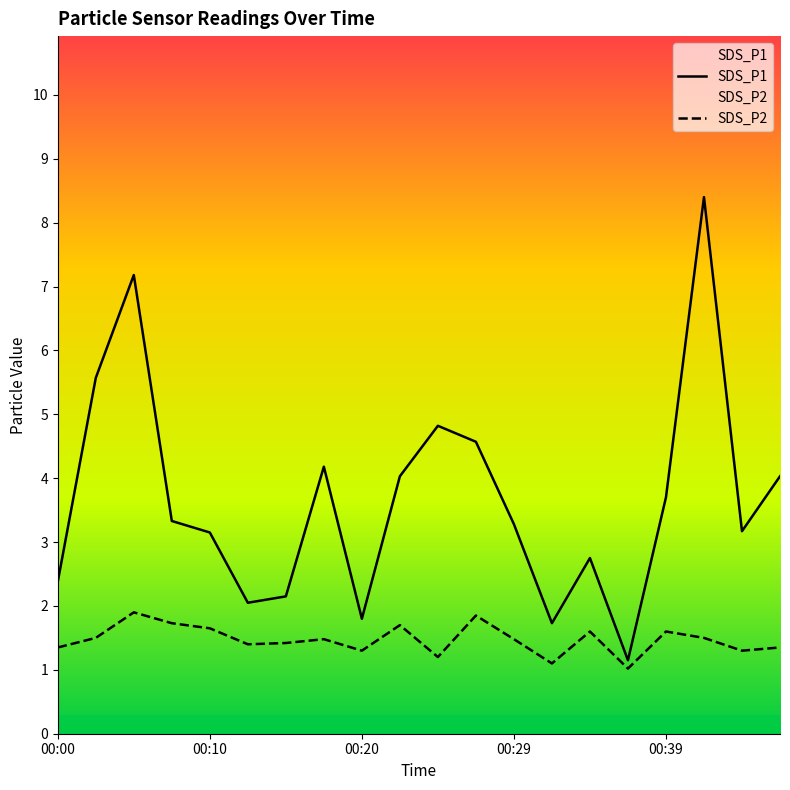

In SDS_P2, how many points are higher than both neighbors (excluding endpoints)?

6